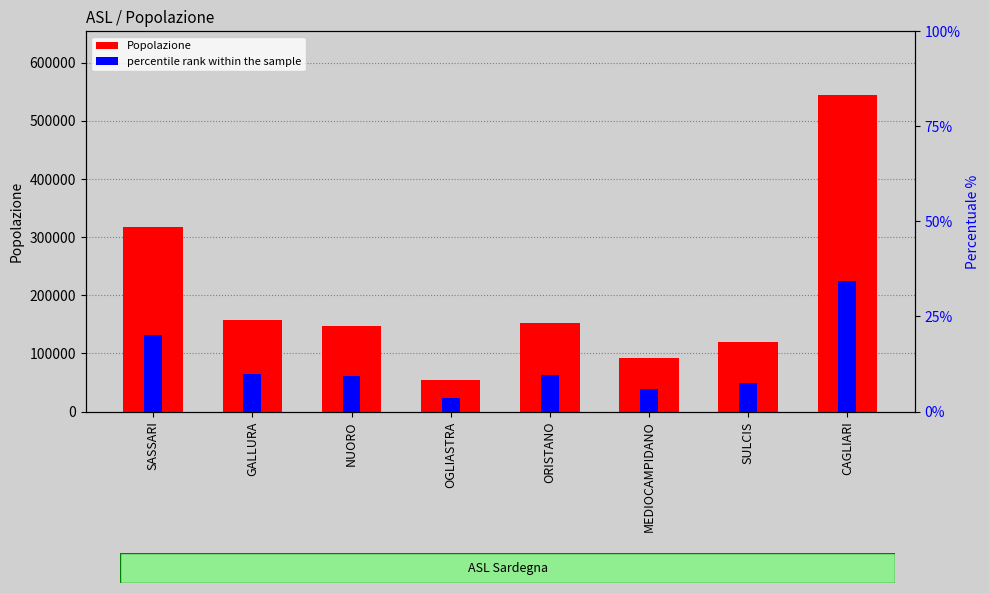

How many values in the Popolazione series exceed 152426?

3